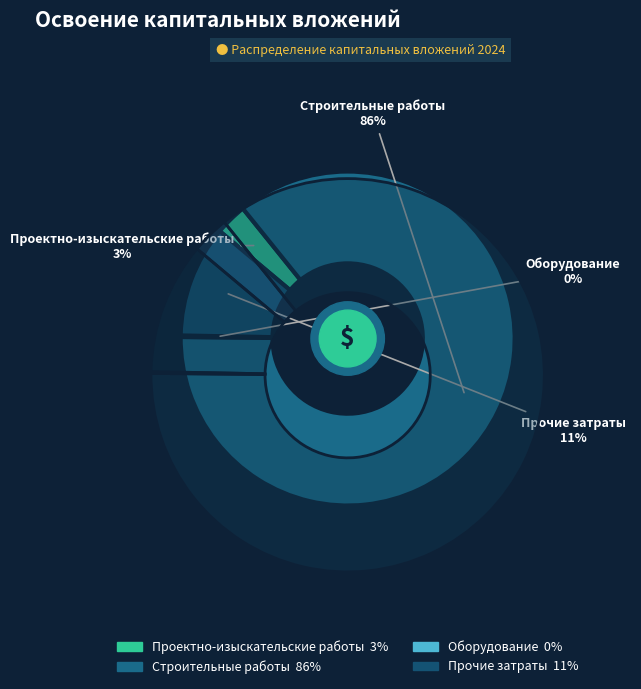

Which slice is the largest?

Строительные работы